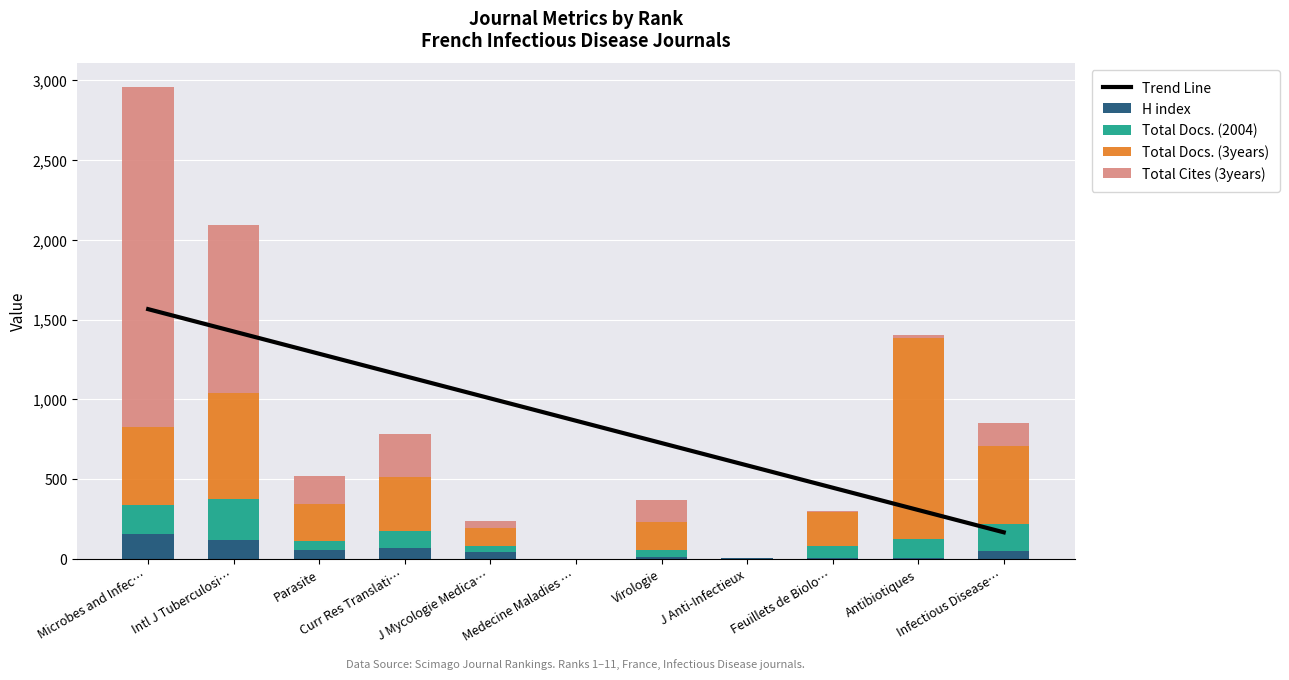

List the series in order of their peak value, highest first.

Total Cites (3years), Trend Line, Total Docs. (3years), Total Docs. (2004), H index